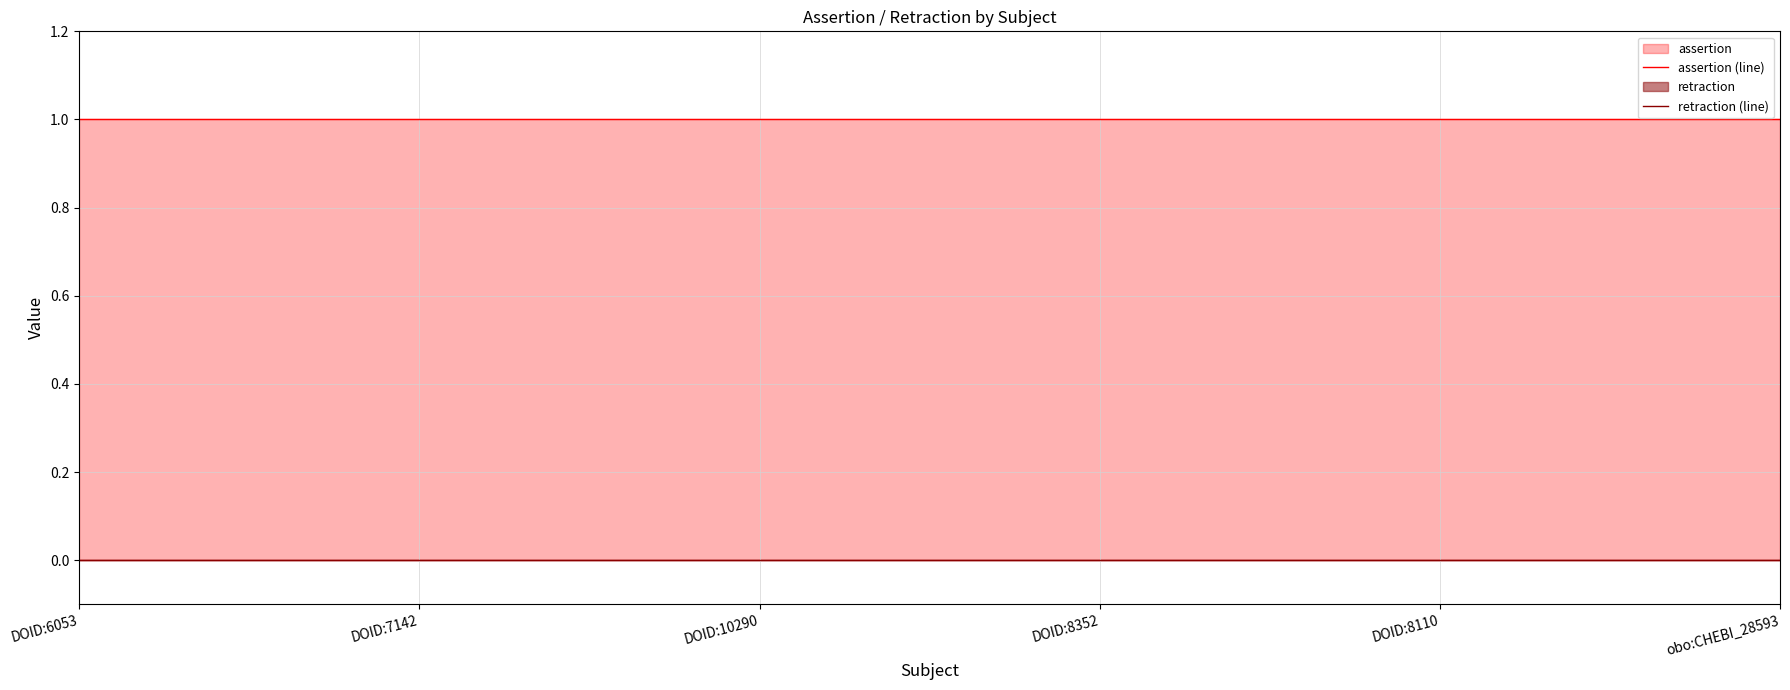

True or false: assertion (line) and retraction (line) cross at least once.

False